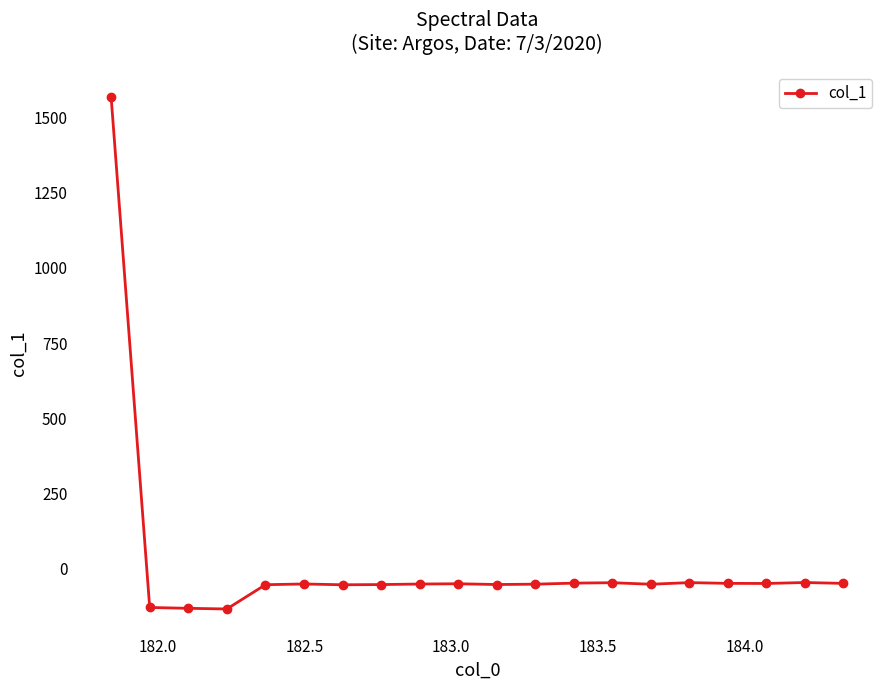

What is the value of the 3rd point from the left?

-132.1